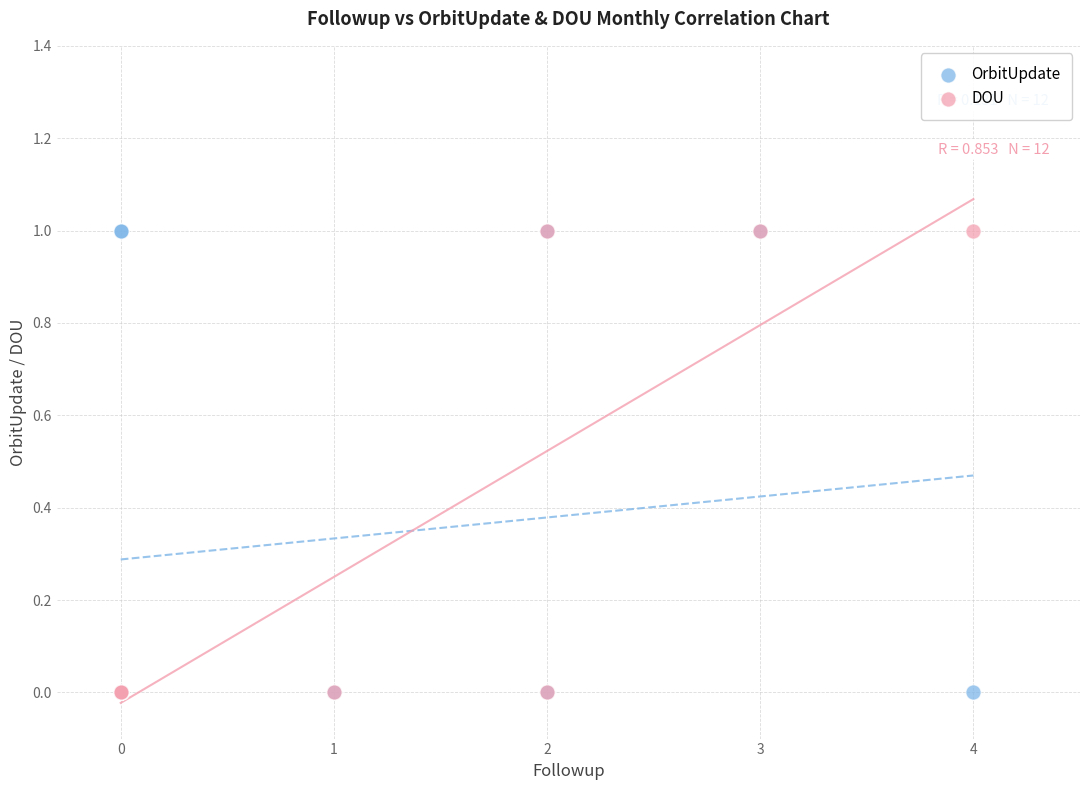

What are all the series names shown in the legend?

OrbitUpdate, DOU